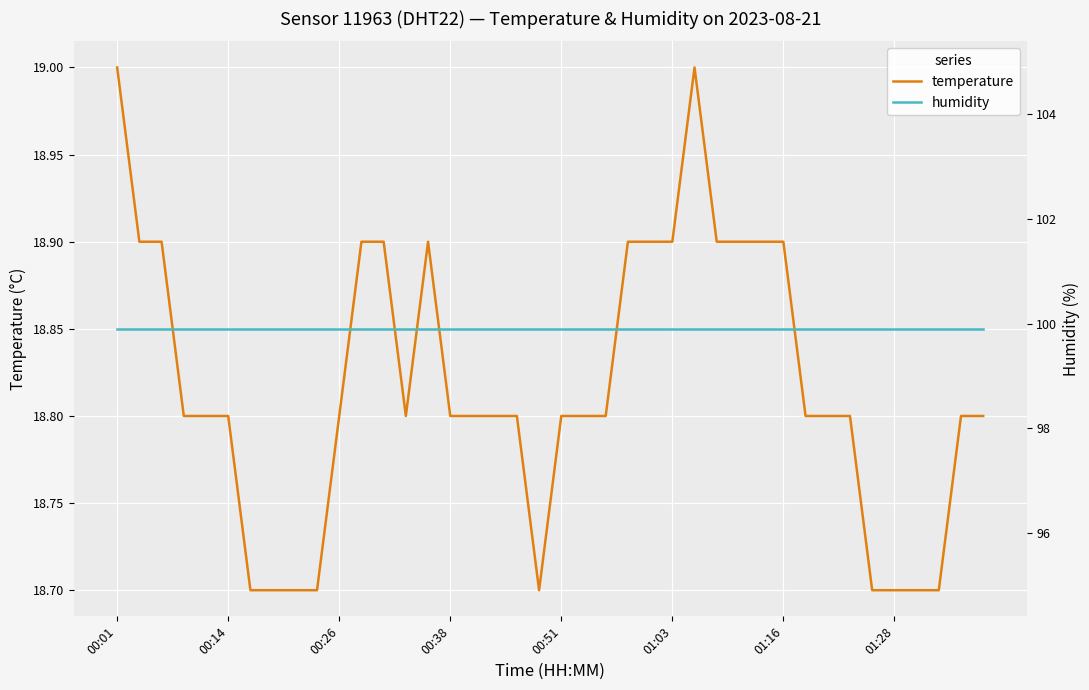

True or false: humidity and temperature cross at least once.

False